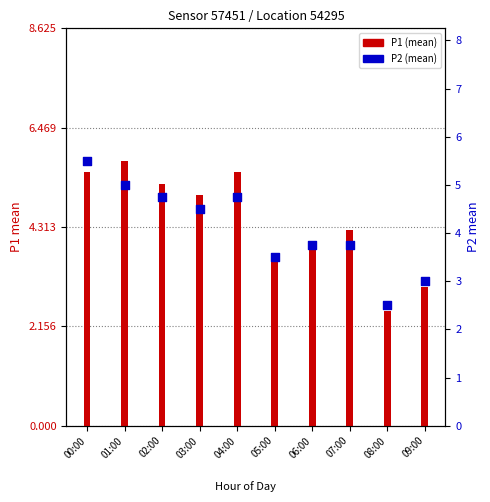

At how many categories does at least one series exceed 4?

6